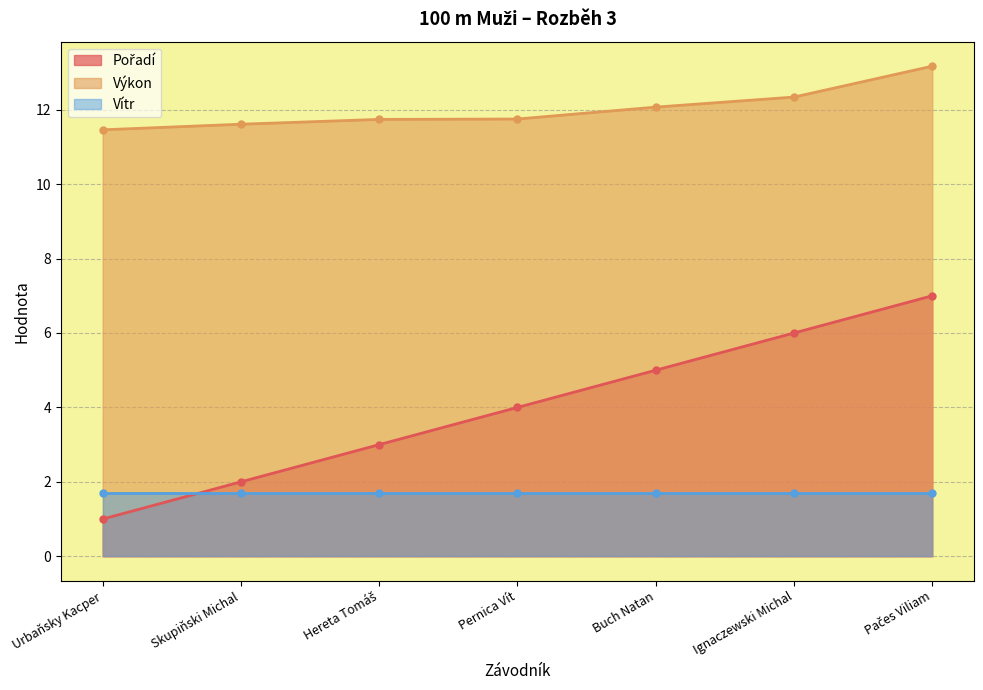

Which label corresponds to the smallest value in the chart?

Urbaňsky Kacper